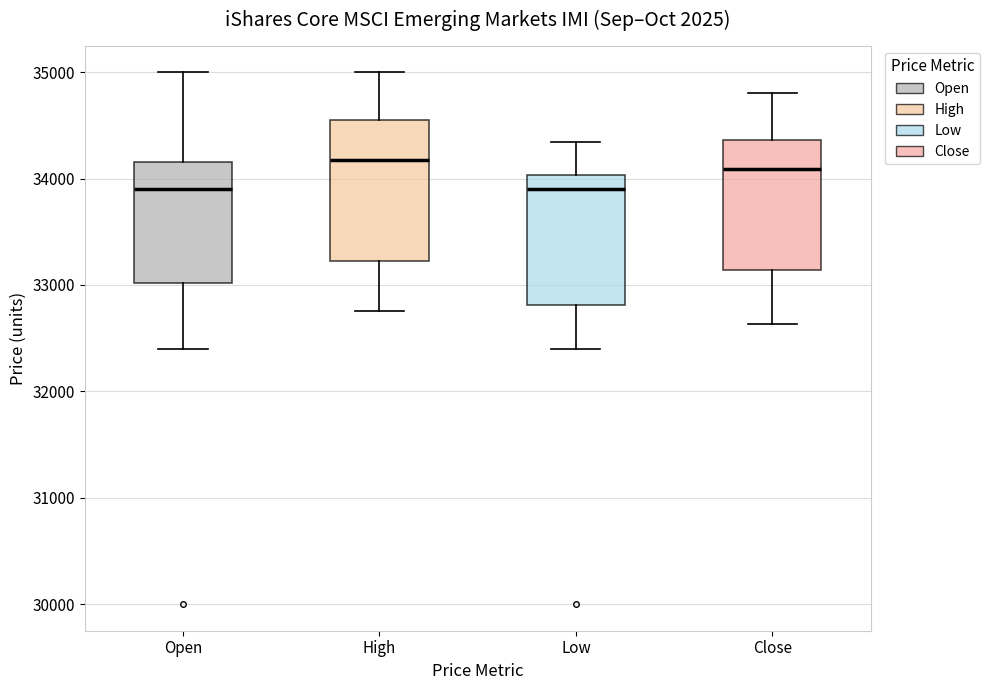

Reading left to right, transcribe this box plot: for each box, give where its median line is, the range the box spans, and where its two whiskers end, as read against the y-axis. The values are not printed on the chart, so give them approximately, as read against the axis.

Open: median 33900, box 33000 to 34200, whiskers 32400 to 35000
High: median 34200, box 33200 to 34500, whiskers 32800 to 35000
Low: median 33900, box 32800 to 34000, whiskers 32400 to 34300
Close: median 34100, box 33100 to 34400, whiskers 32600 to 34800